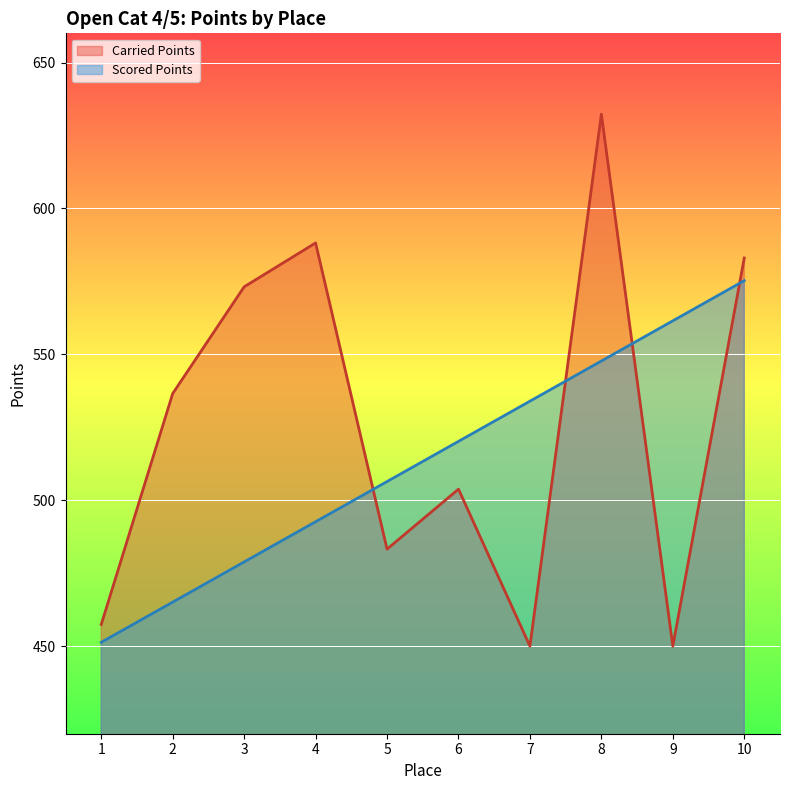

At which label does Scored Points reach its minimum?

1